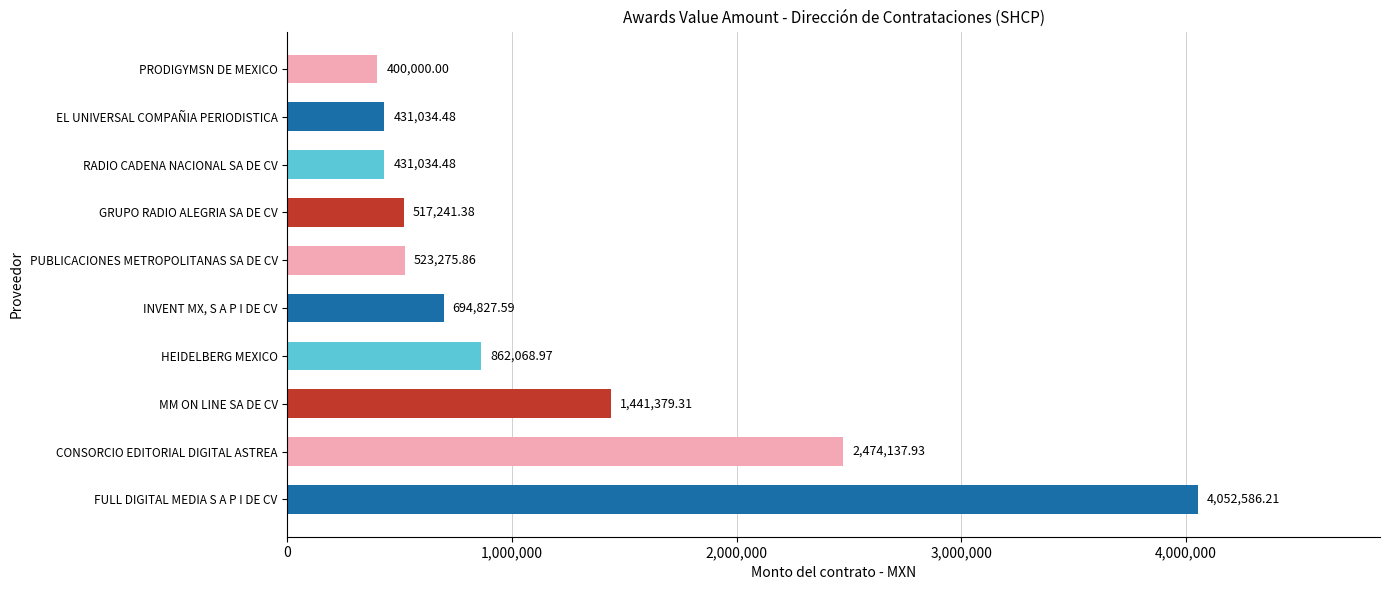

What is the sum of all values?

11827586.2